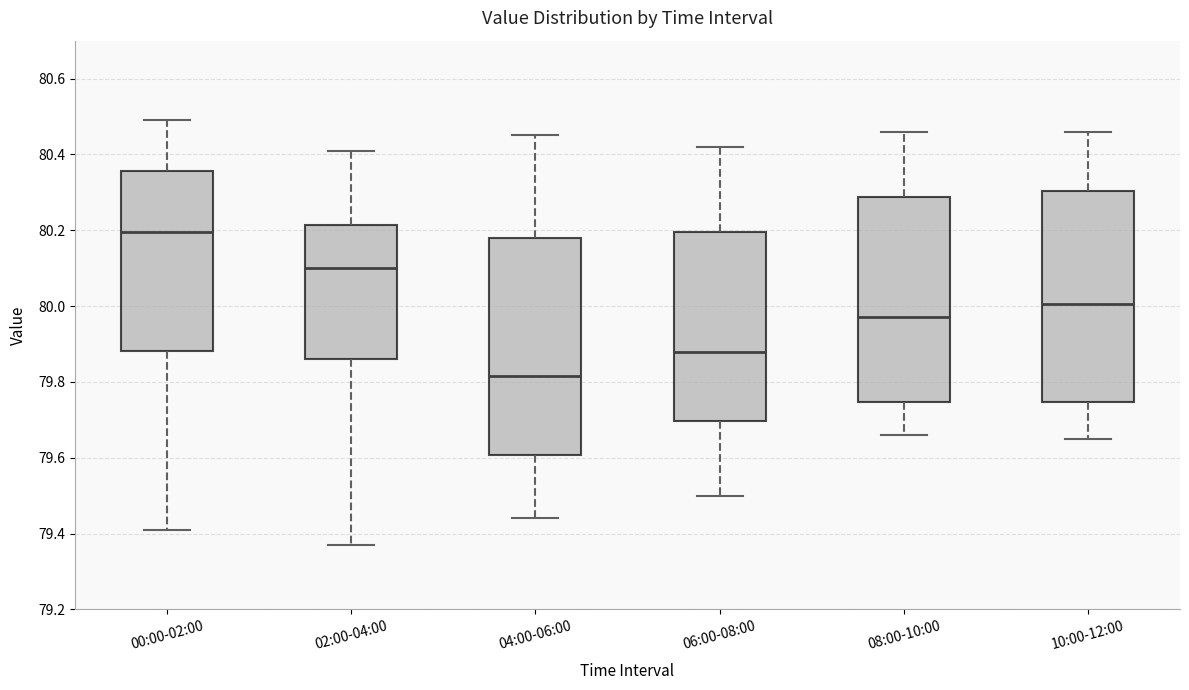

Where does the upper whisker of the box for 08:00-10:00 end on the y-axis? The values are not printed on the chart, so give them approximately, as read against the axis.

80.46